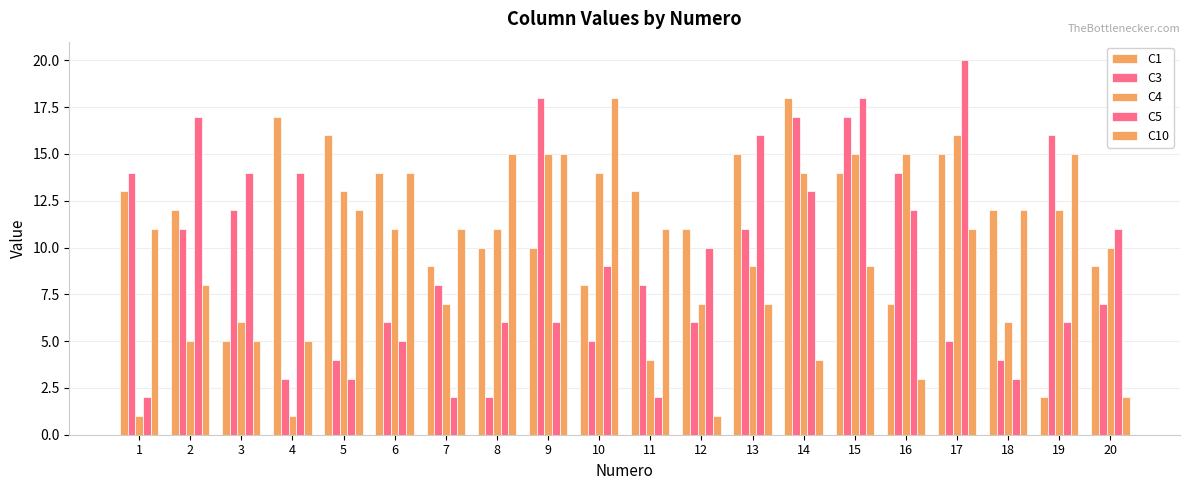

At which label does C1 reach its peak?

14